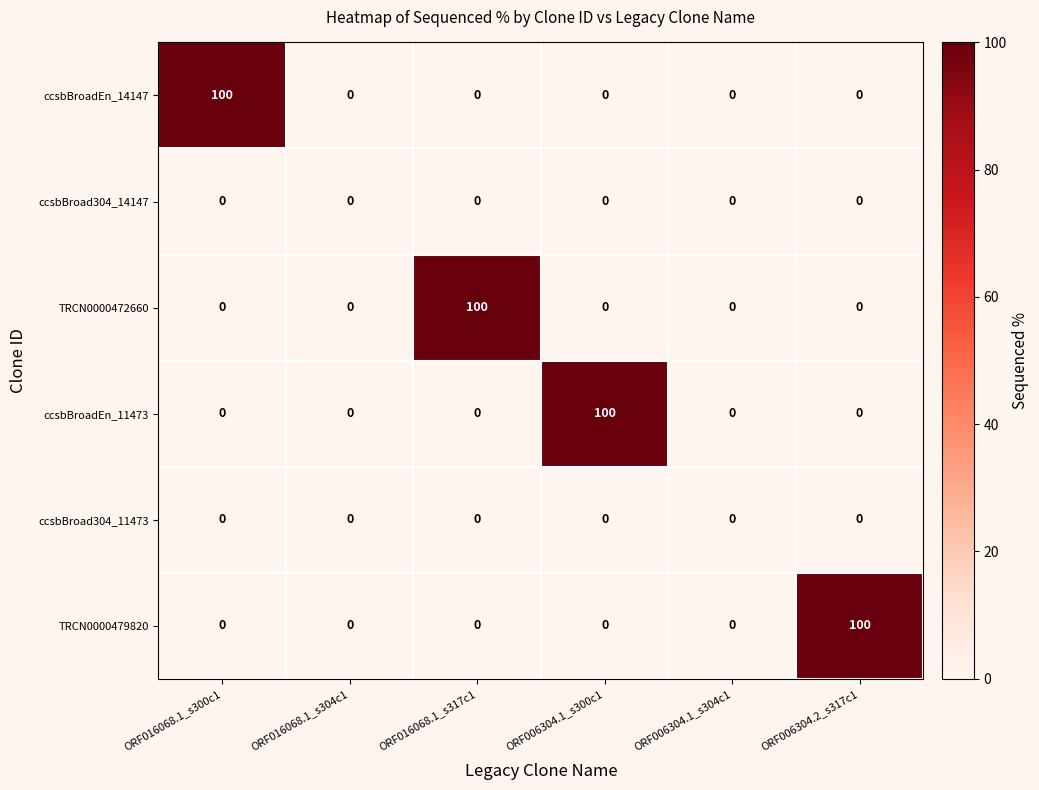

At which label does ccsbBroadEn_14147 reach its peak?

ORF016068.1_s300c1